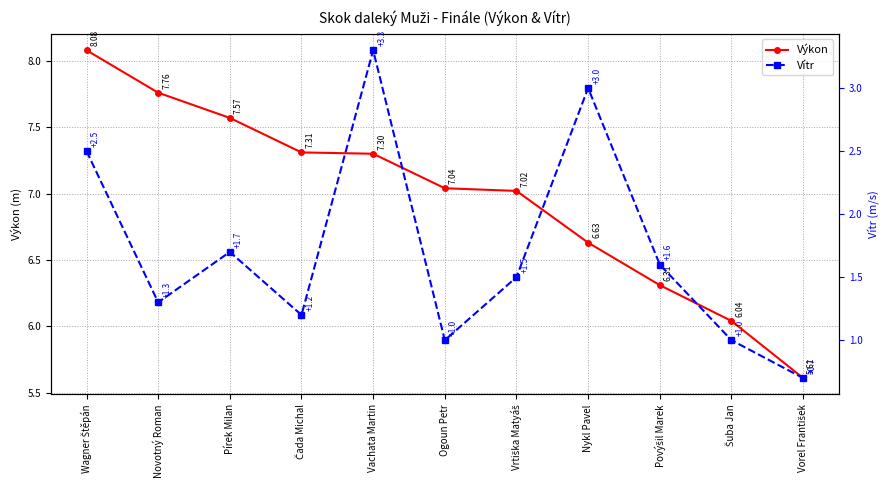

At which label is Vítr closest to 2?

Pírek Milan